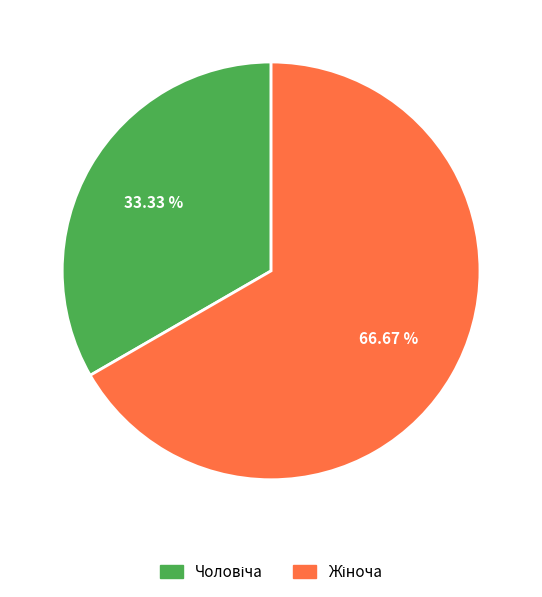

Does any single category account for the majority?

Yes